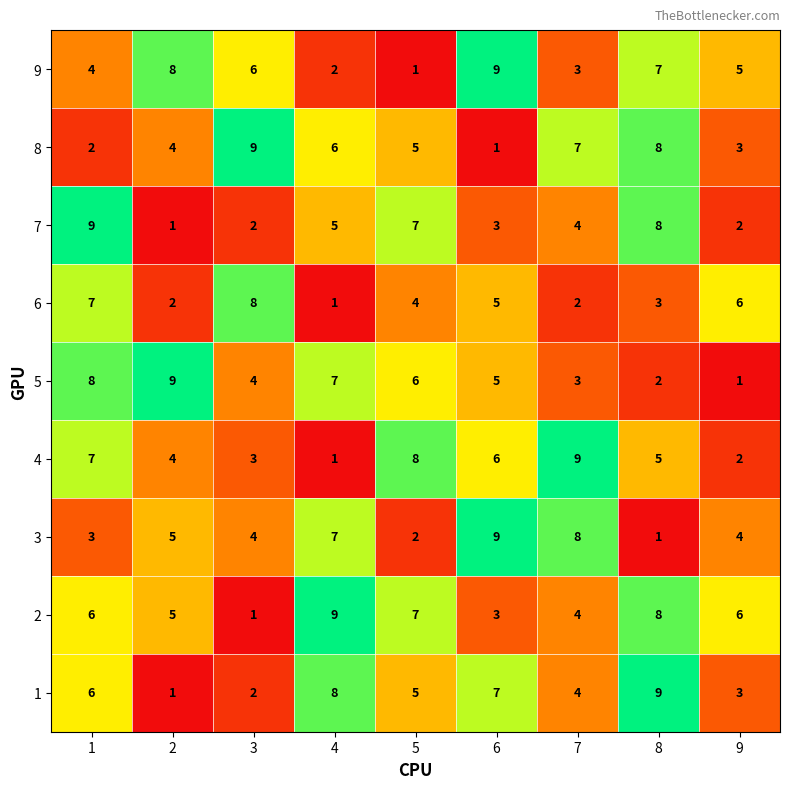

At which label is 1 closest to 5?

5